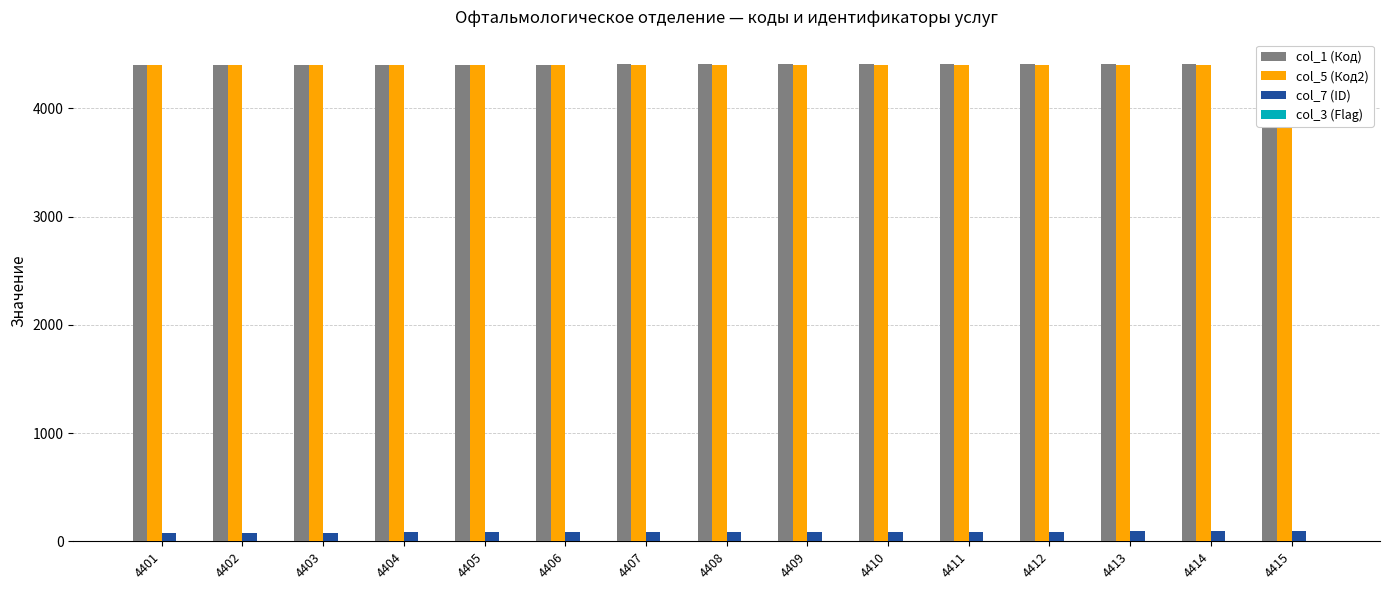

Between 4401 and 4414, which series saw the biggest shift?

col_1 (Код)